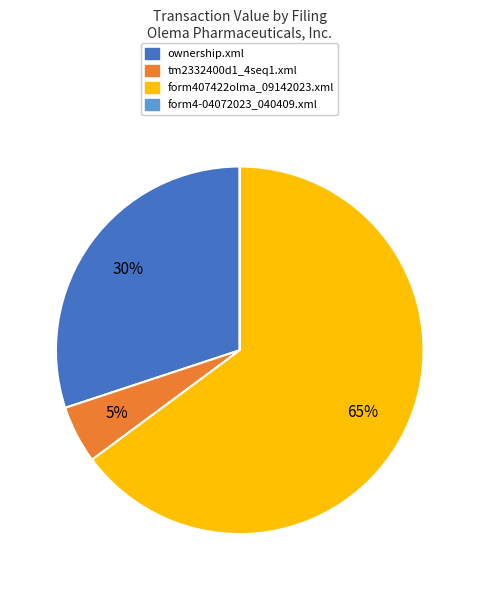

The form407422olma_09142023.xml slice represents 65% of the pie. True or false?

True